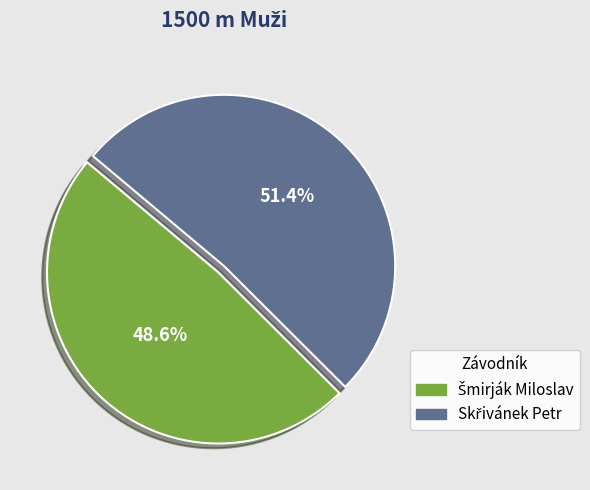

Does any single category account for the majority?

Yes